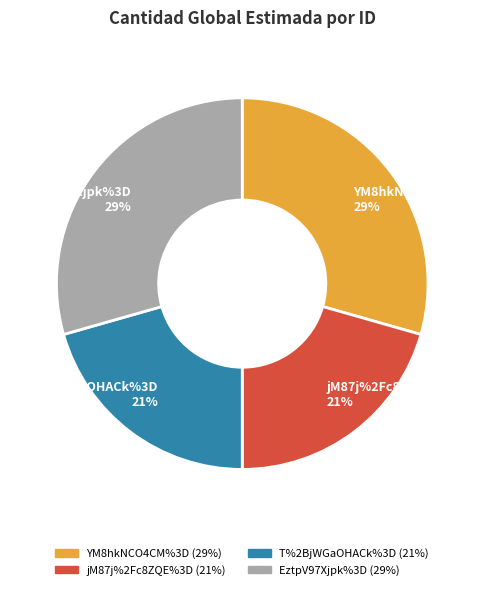

To the nearest percent, what is the combined percentage of T%2BjWGaOHACk%3D and EztpV97Xjpk%3D?

50%